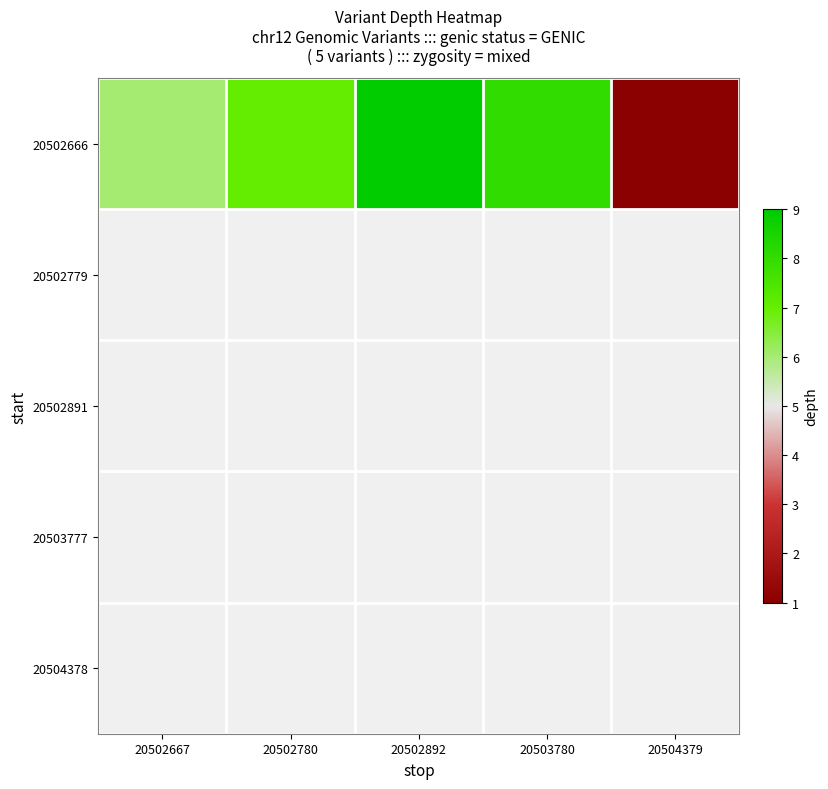

List the labels in order of 20502666 value, largest first.

20502892, 20503780, 20502780, 20502667, 20504379